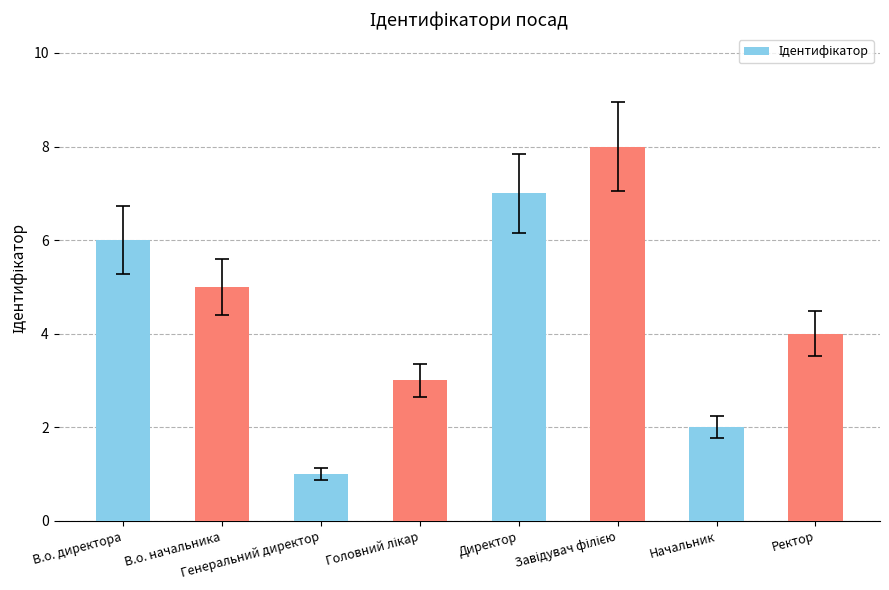

What is the sum of all values?

36